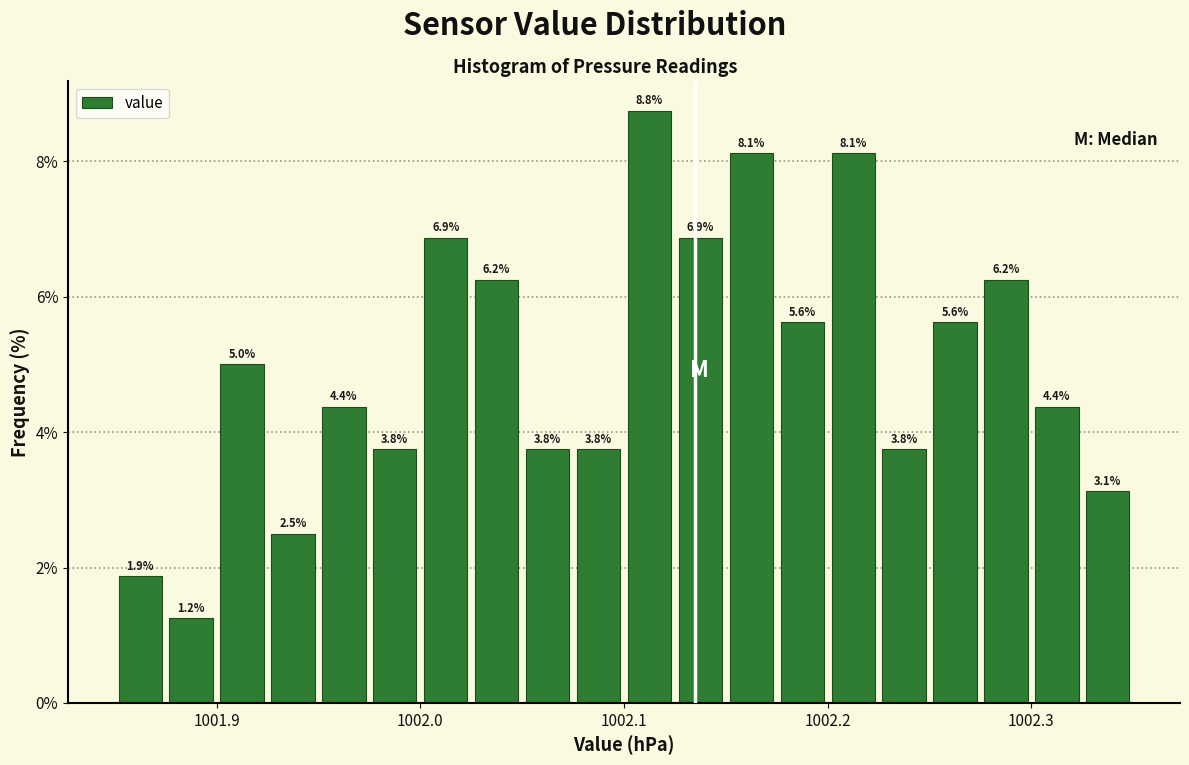

Around what value on the x-axis is the tallest bar? Give the approximate position of its centre, as read against the axis.

1002.11